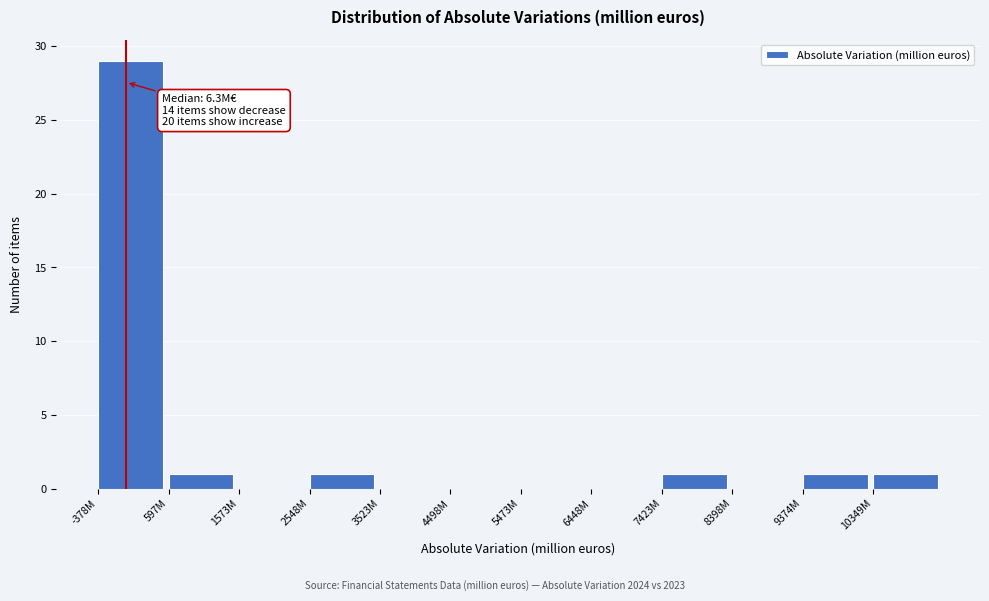

Reading left to right, extract all data points from this chart.

-378M=29	597M=1	1573M=0	2548M=1	3523M=0	4498M=0	5473M=0	6448M=0	7423M=1	8398M=0	9374M=1	10349M=1